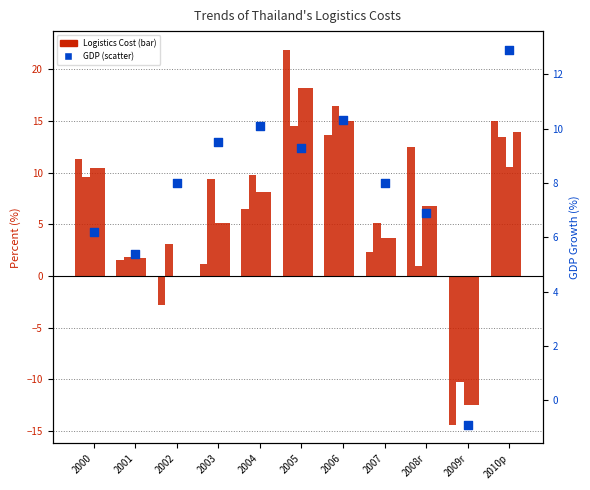

Is the value of Logistics Administration Cost at 2010p greater than the value of Inventory Holding Costs at 2008r?

Yes